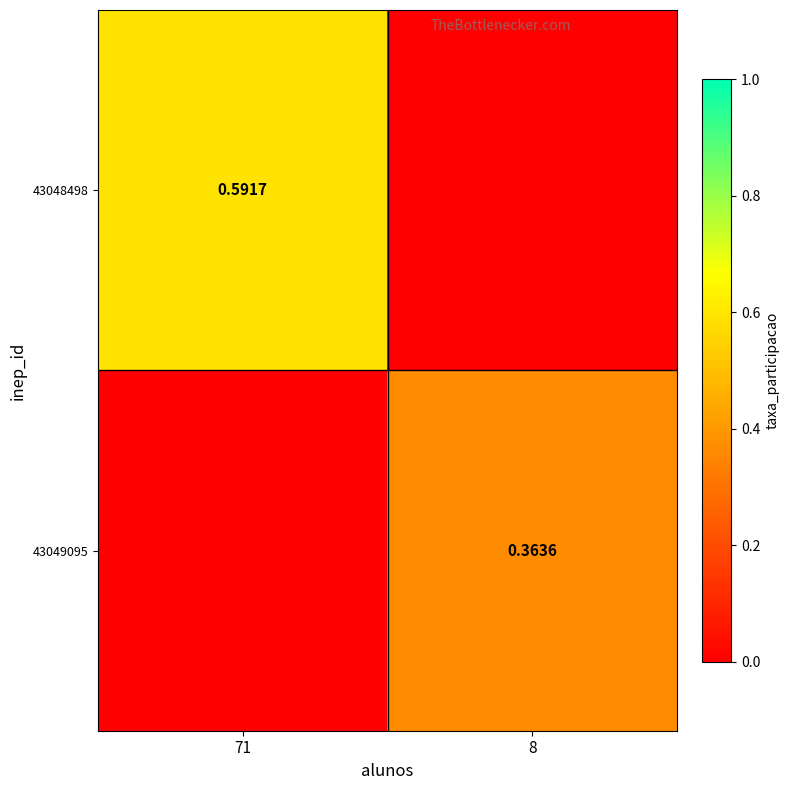

Is the value of 43049095 at 8 greater than the value of 43048498 at 71?

No